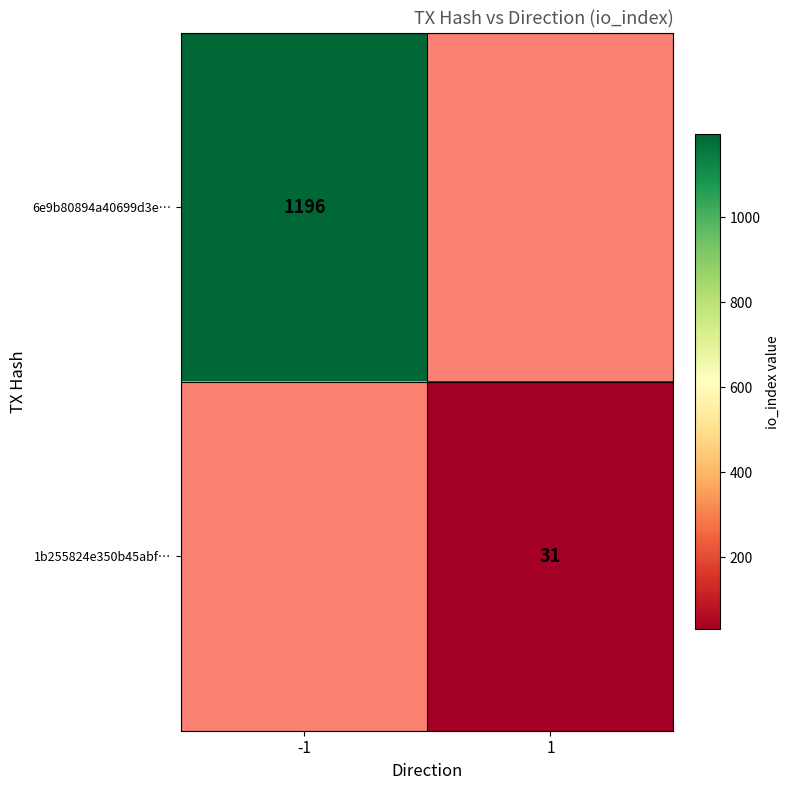

Between 1 and -1, which is larger?

-1